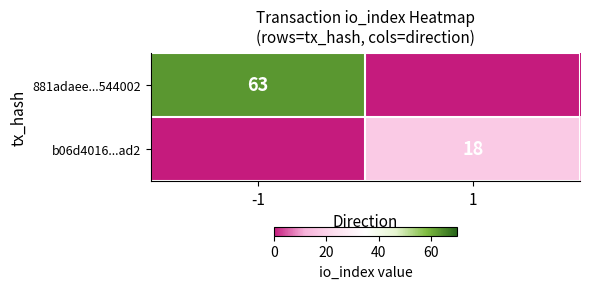

True or false: 881adaee...544002 has a value of 63 at -1.

True